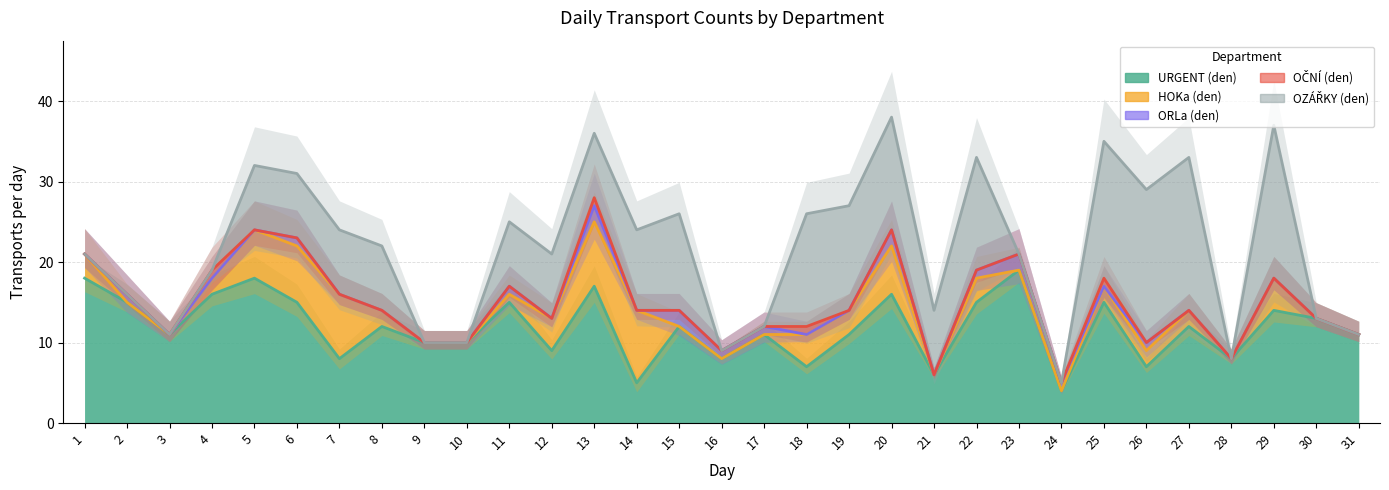

What are all the series names shown in the legend?

URGENT (den), HOKa (den), ORLa (den), OČNÍ (den), OZÁŘKY (den)